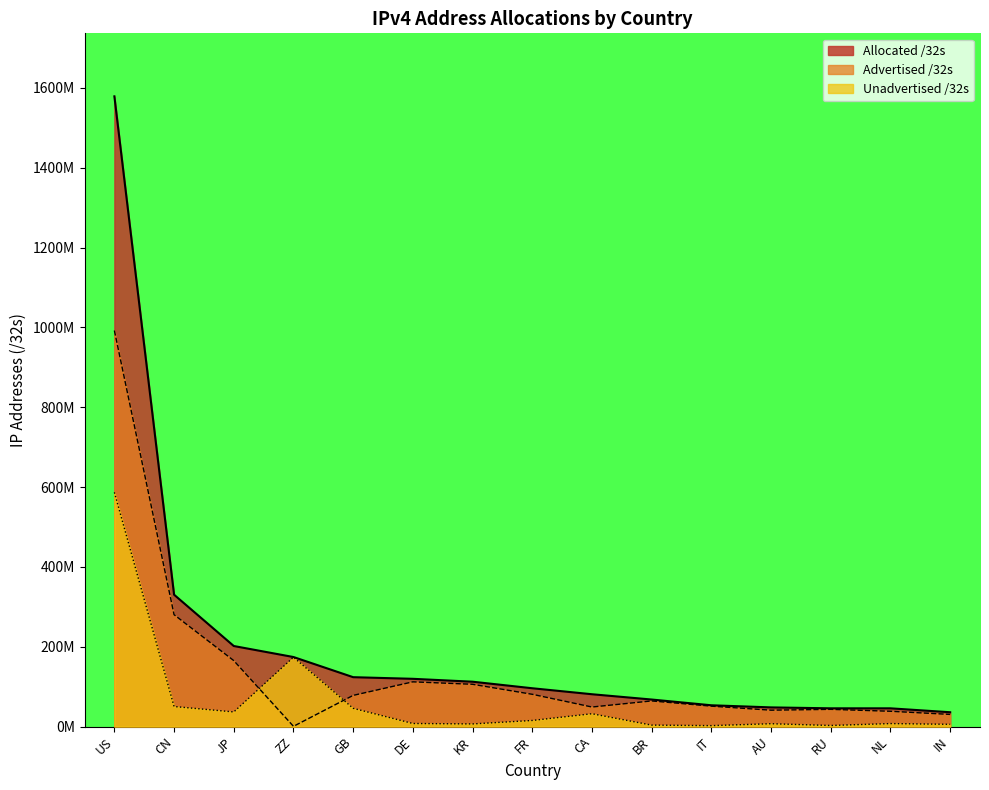

True or false: Advertised /32s has a value of 105.8 at KR.

True